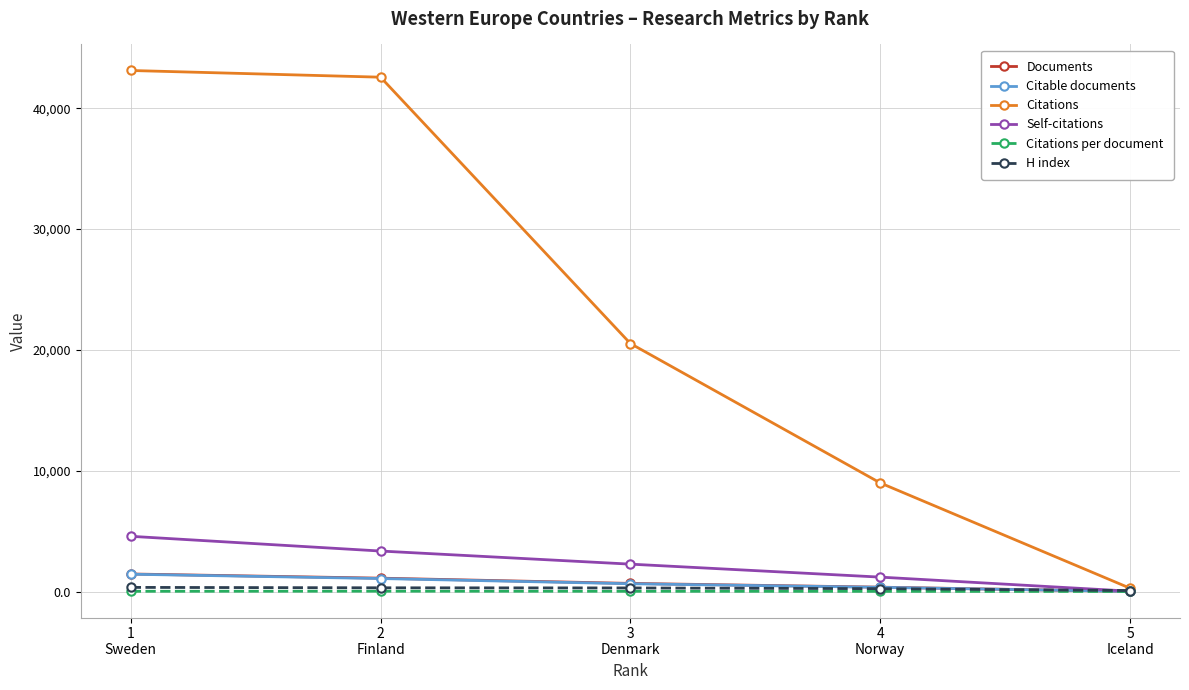

The Self-citations series shows 38.0 at 5
Iceland. True or false?

True